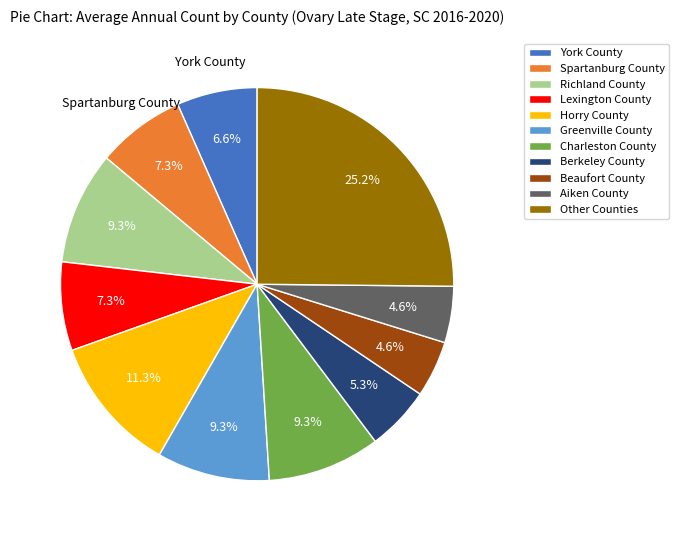

Does any single category account for the majority?

No